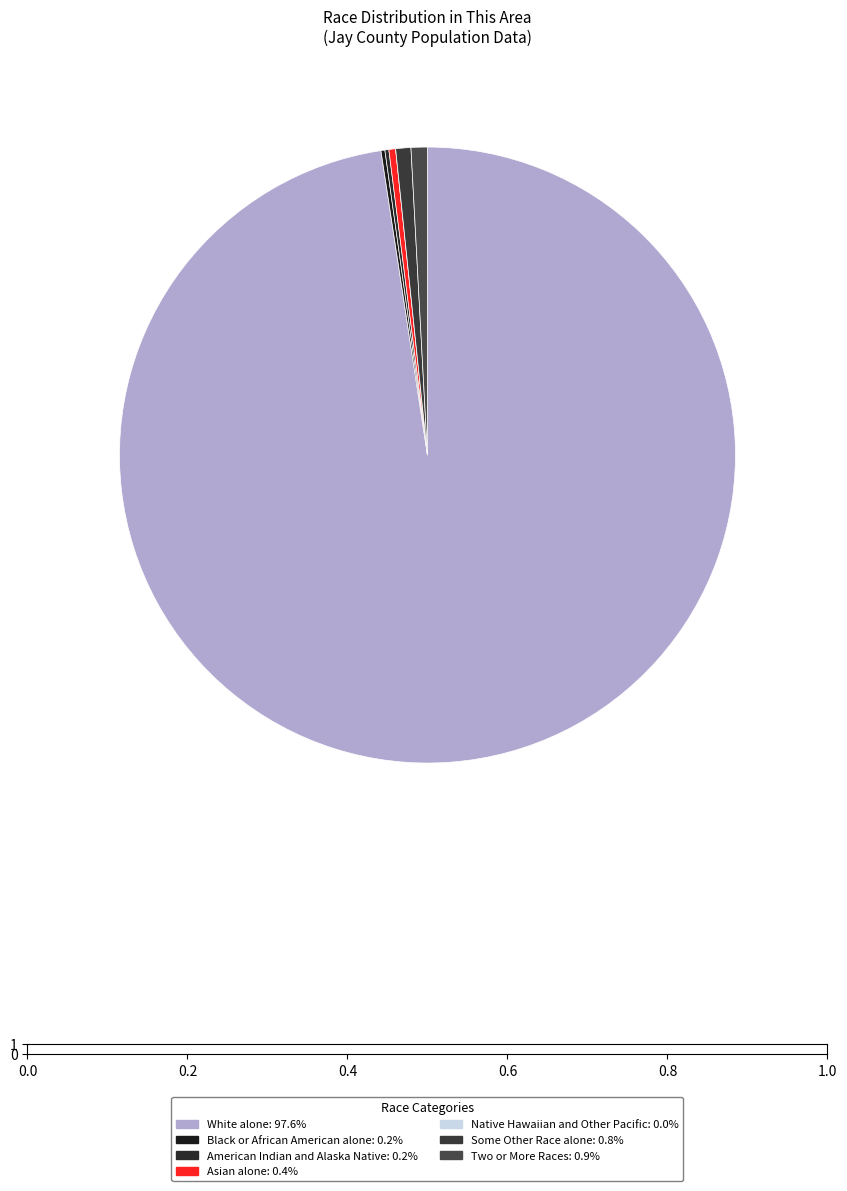

The American Indian and Alaska Native slice represents 13% of the pie. True or false?

False